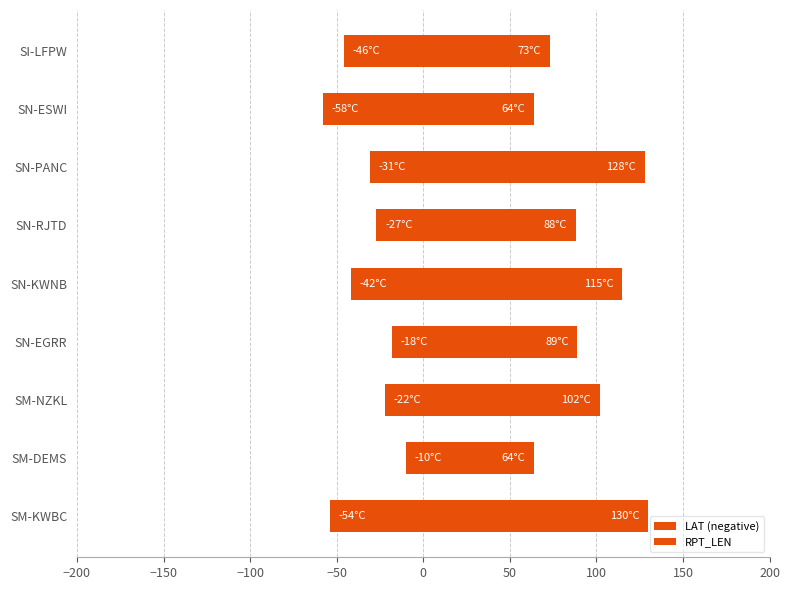

Which series has the widest spread of values?

RPT_LEN